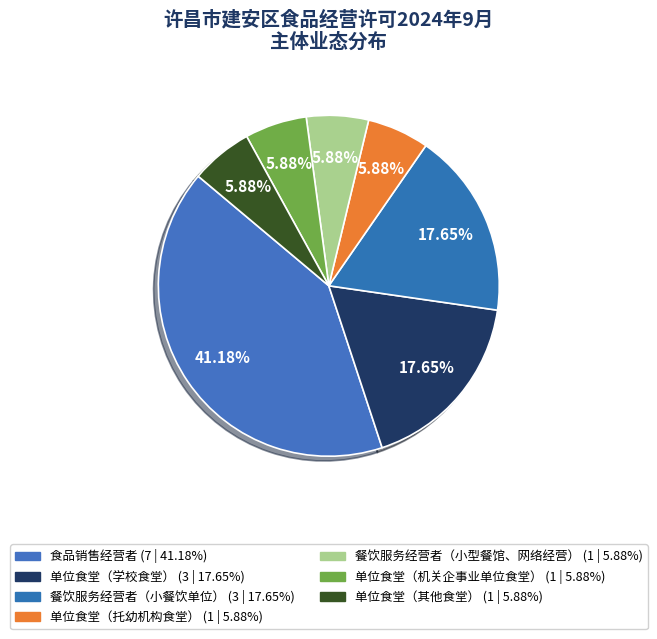

Count the number of slices in the pie.

7